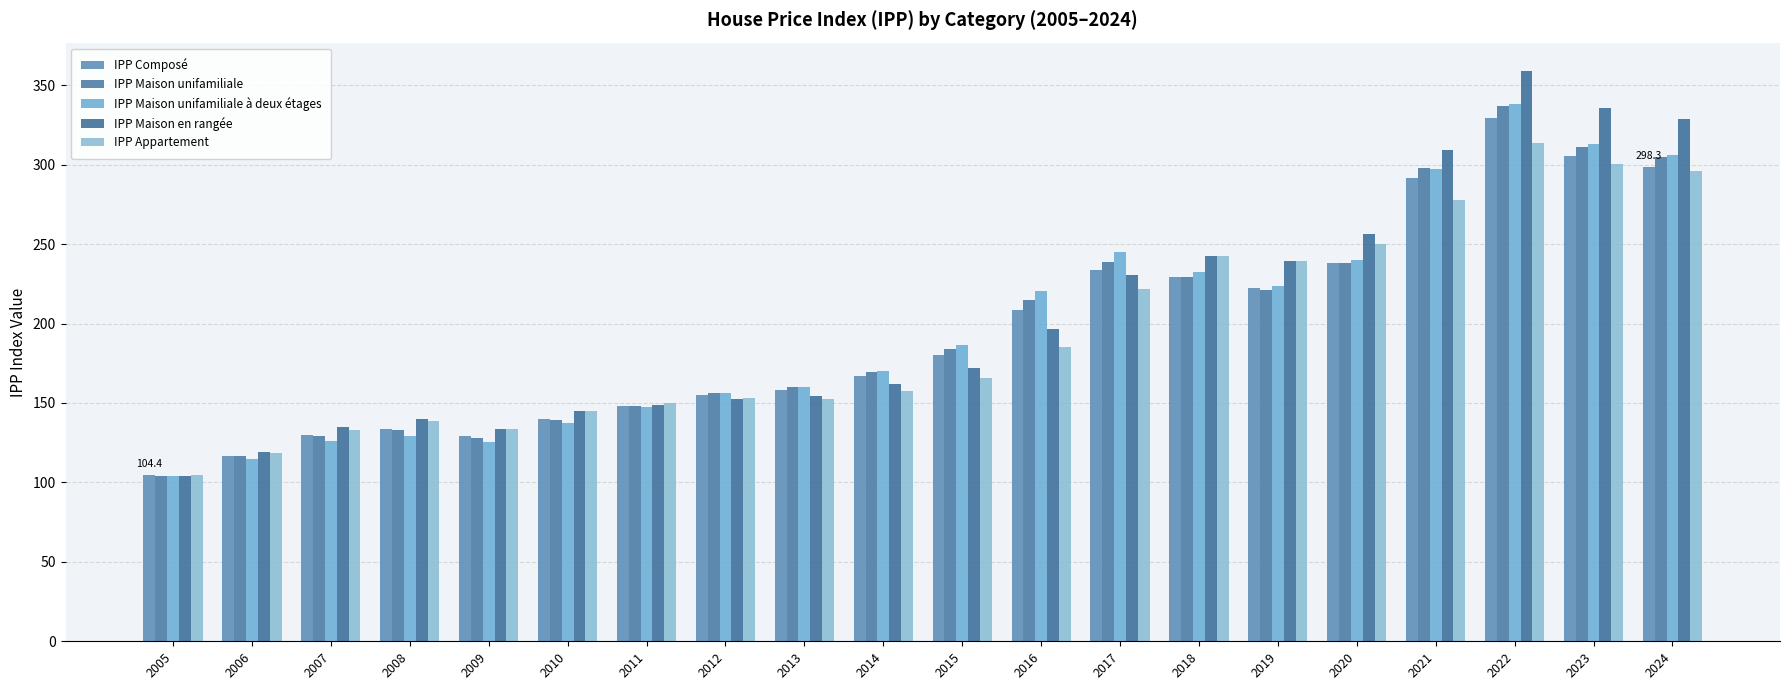

What is the value of the IPP Maison unifamiliale à deux étages bar at the 3rd from the left?

125.8